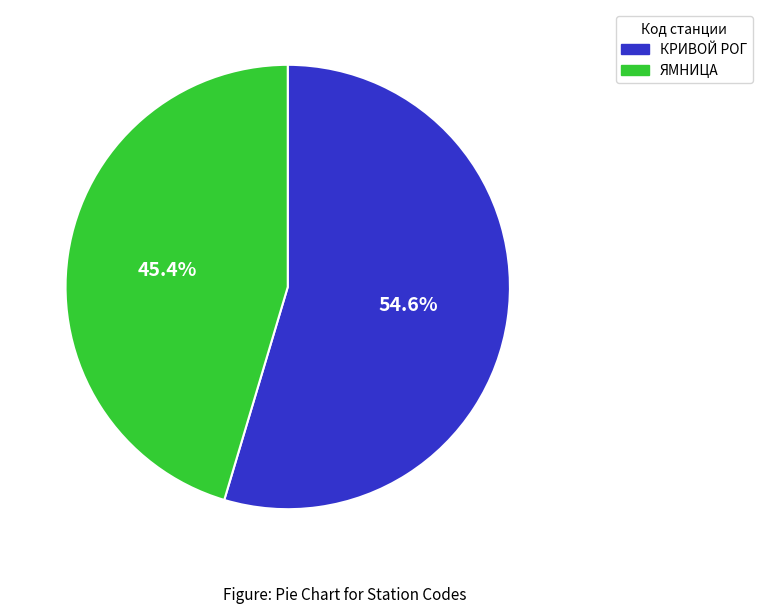

What is the total percentage of ЯМНИЦА and КРИВОЙ РОГ?

100.0%